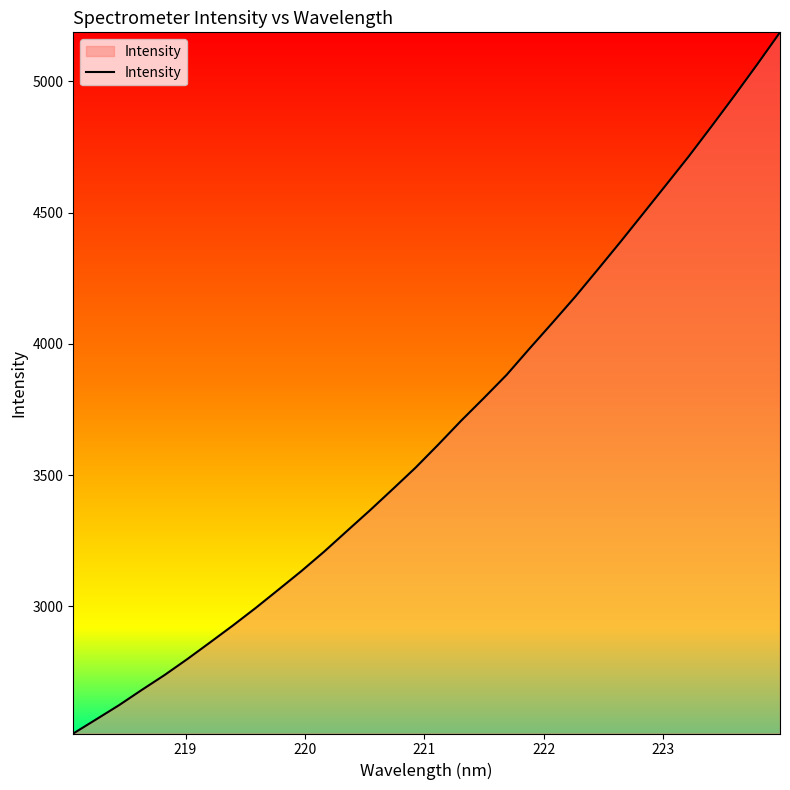

What is the maximum value shown in the chart?

5187.2